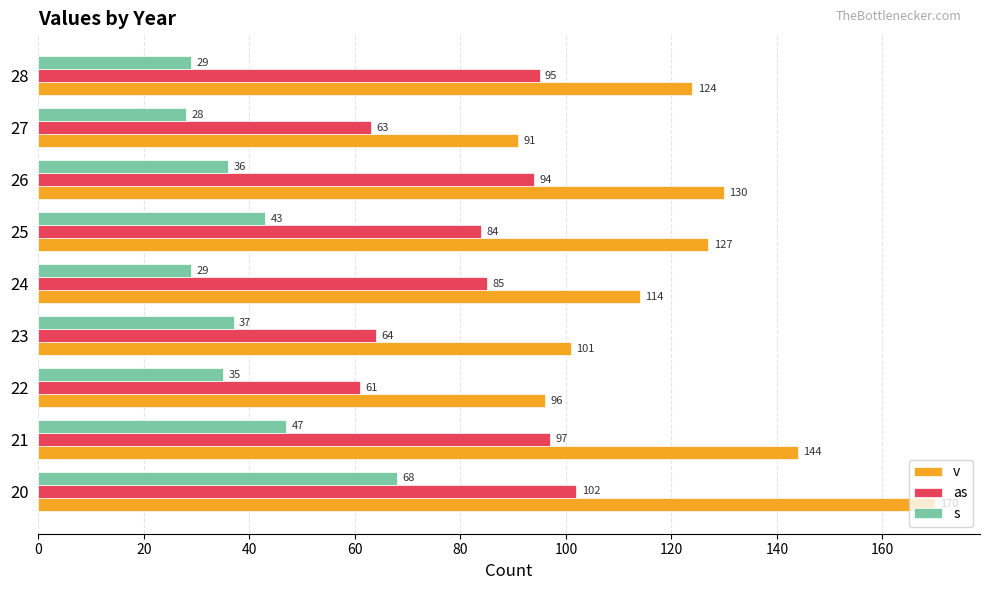

What is the average value of the as series?

83